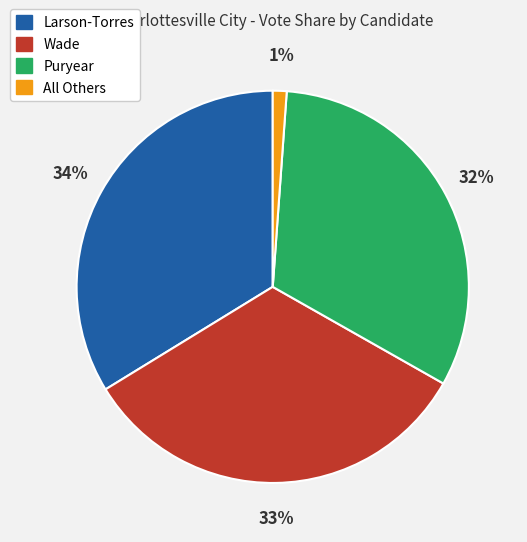

To the nearest percent, what is the average slice percentage?

25%